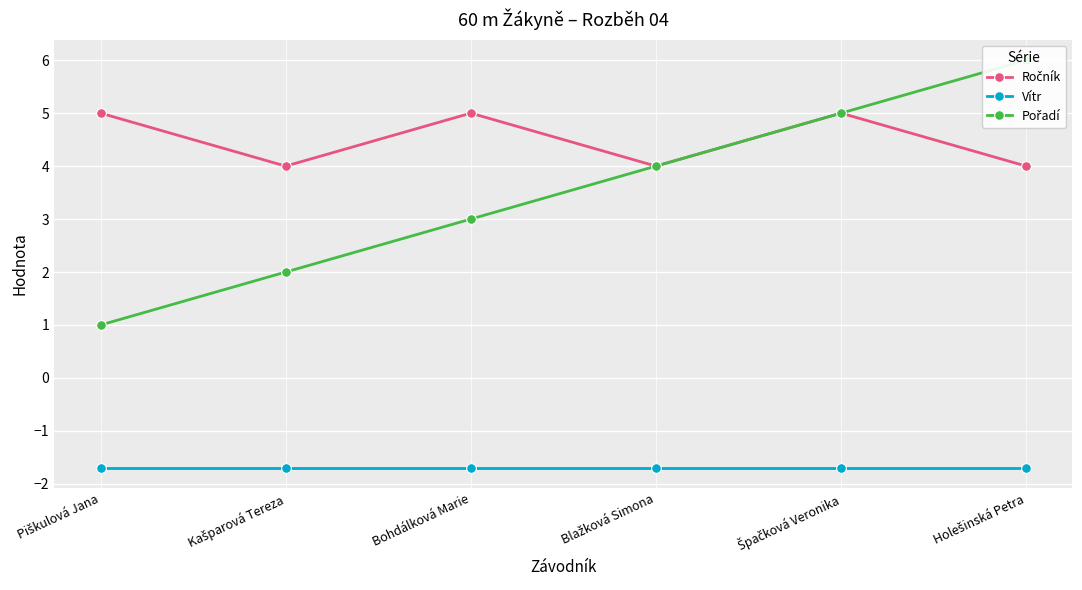

Reading right to left, list all the values displayed in this chart.

Ročník: 4.0	5.0	4.0	5.0	4.0	5.0
Vítr: -1.7	-1.7	-1.7	-1.7	-1.7	-1.7
Pořadí: 6.0	5.0	4.0	3.0	2.0	1.0